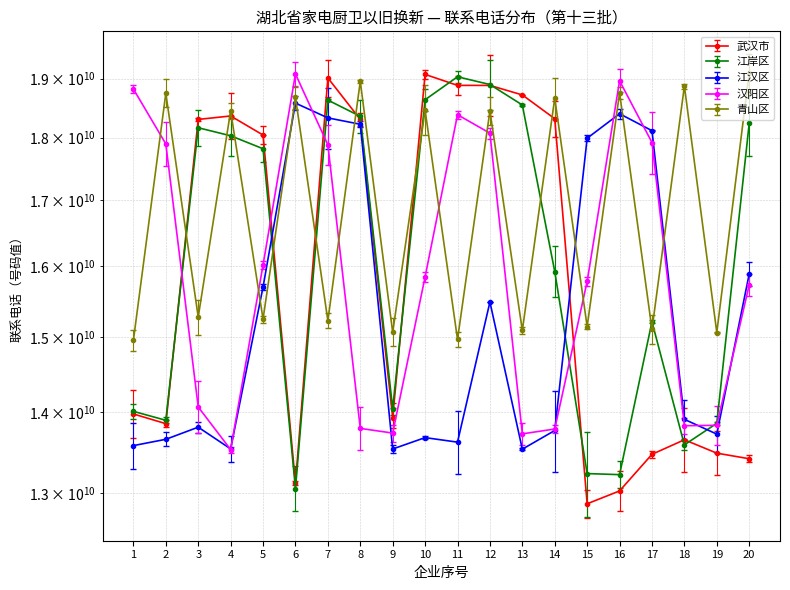

After their last crossing, which series has the higher values: 江汉区 or 武汉市?

江汉区